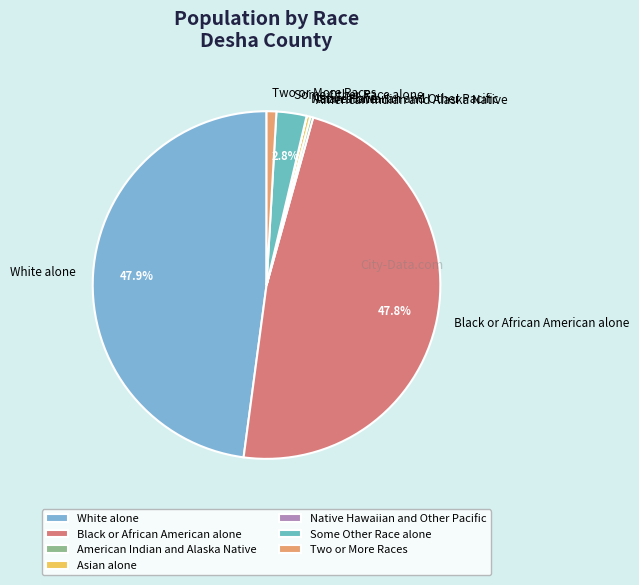

Does any single category account for the majority?

No